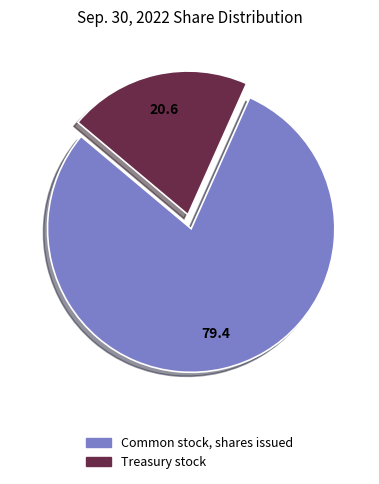

True or false: Treasury stock accounts for 9% of the total.

False